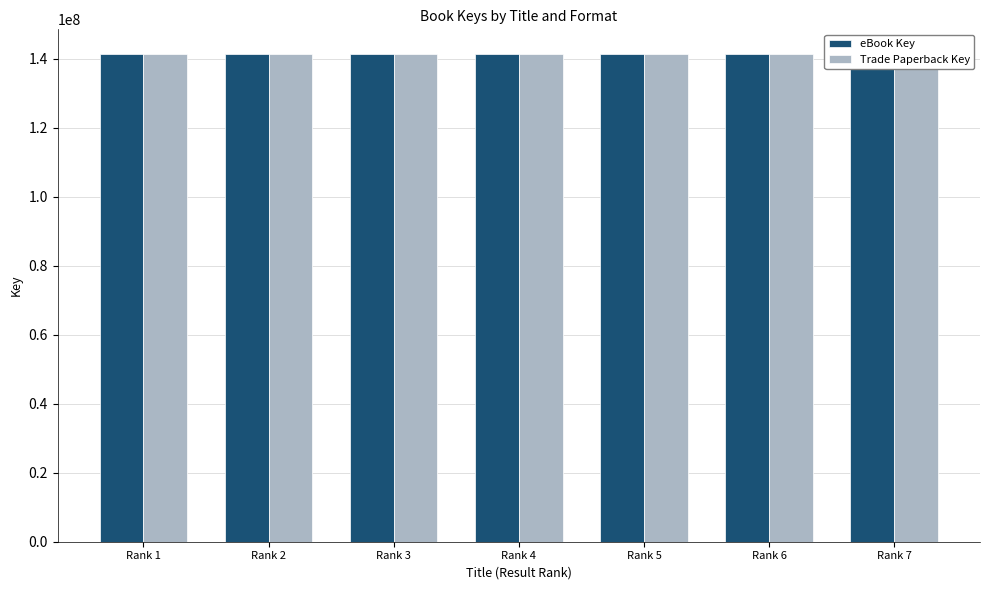

Is it true that Trade Paperback Key equals 206729502 at Rank 4?

False